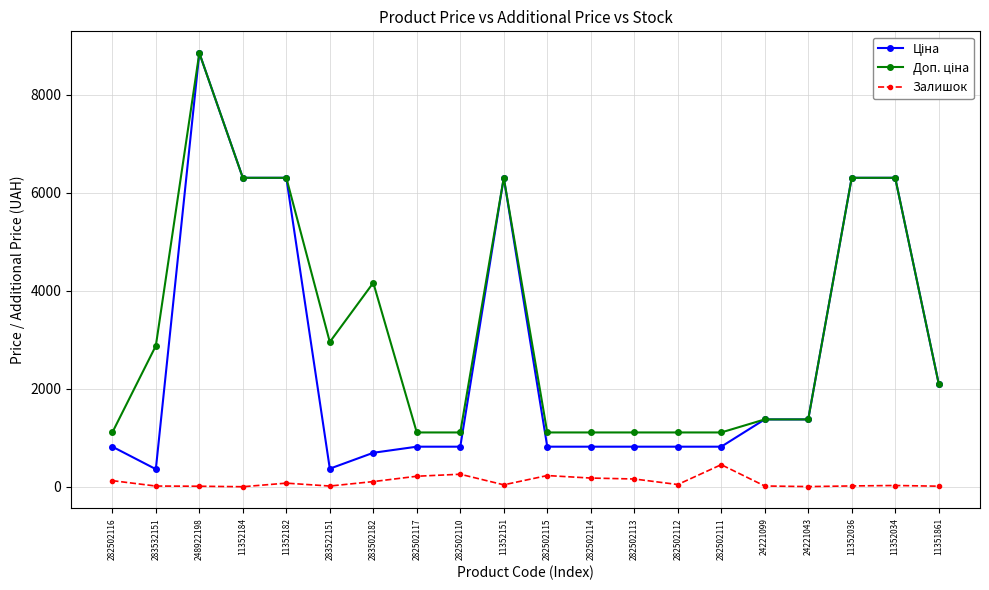

What position from the right is 11352034?

2